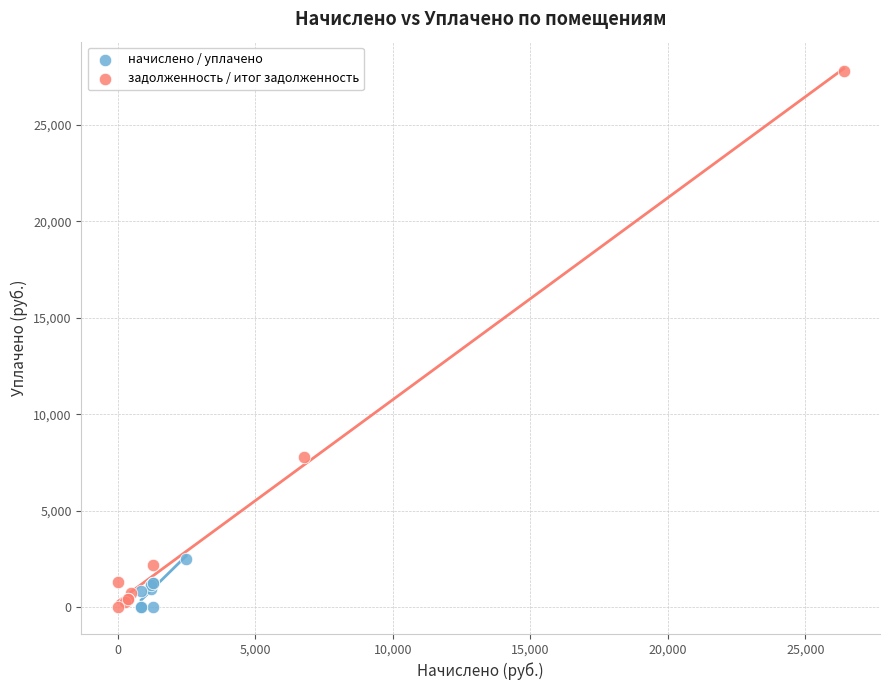

Which series contains the highest Y value?

задолженность / итог задолженность